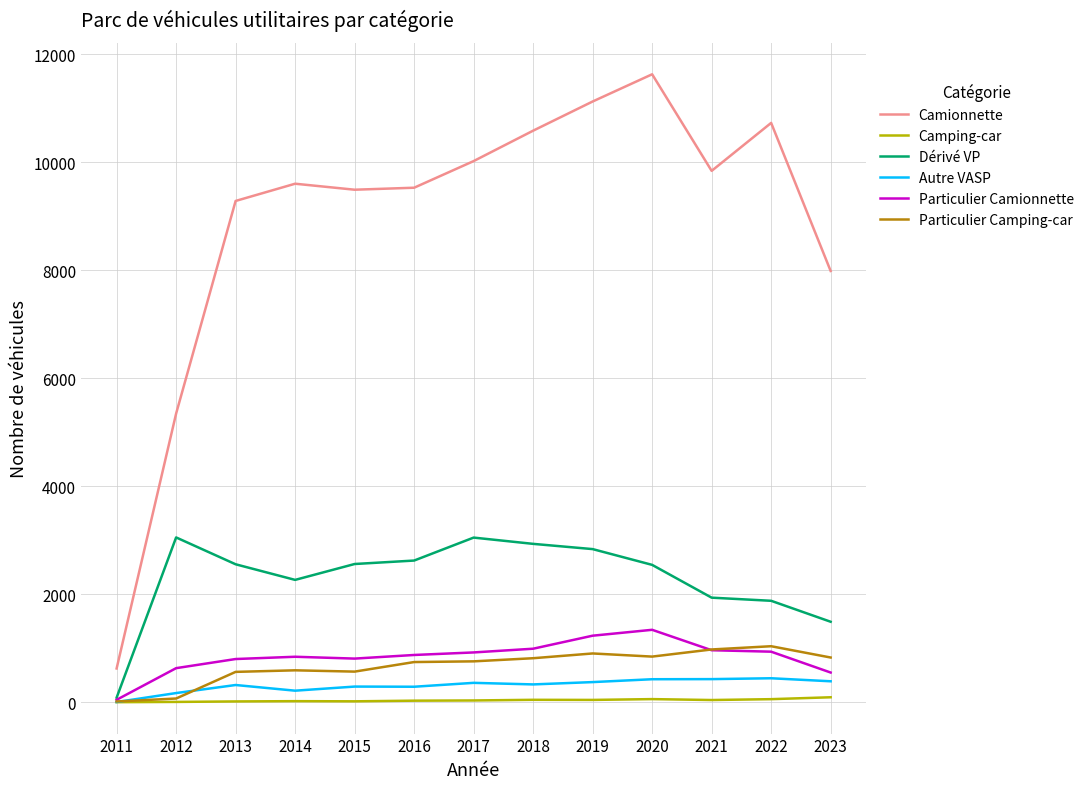

True or false: Camionnette has a value of 2180 at 2017.

False